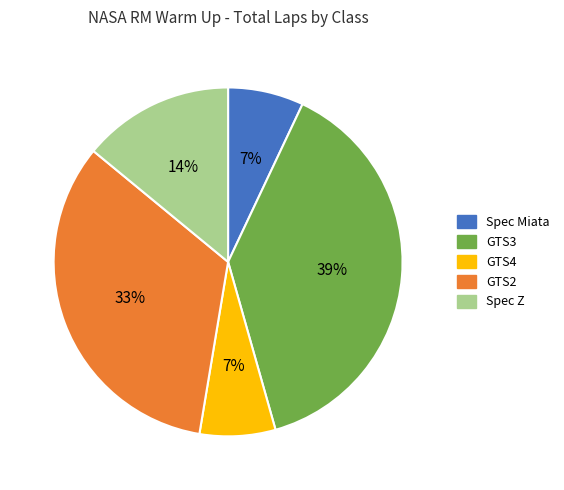

Between Spec Miata and GTS2, which is larger?

GTS2